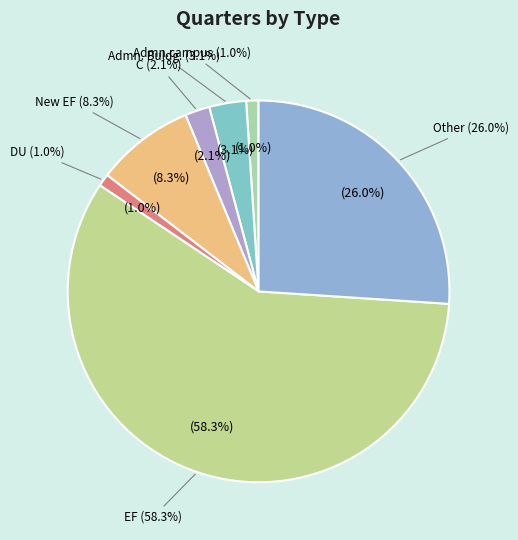

What percentage is the DU slice, to the nearest percent?

1%